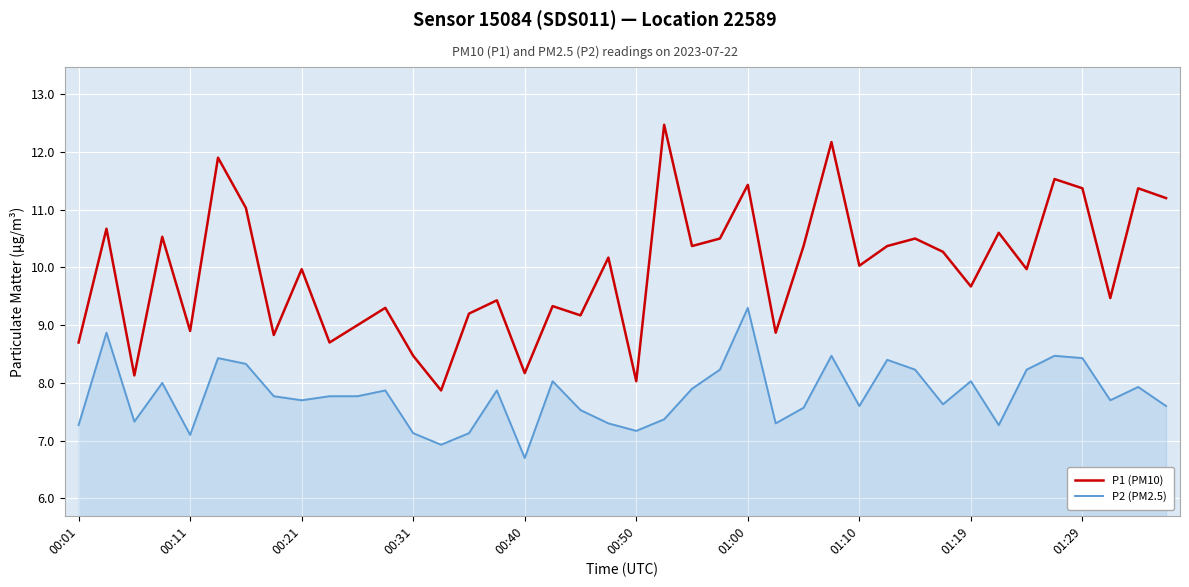

Which series has the widest spread of values?

P1 (PM10)